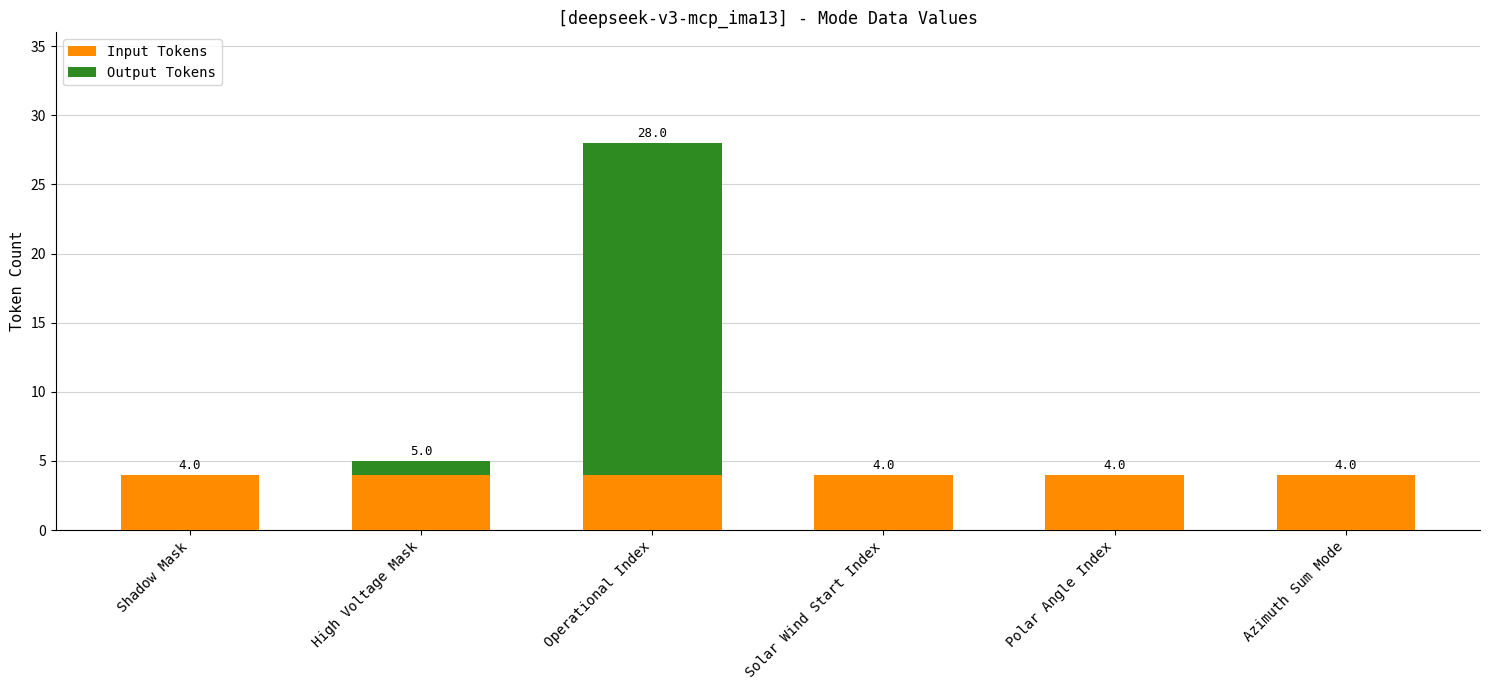

At which category is the sum across all series the highest?

Operational Index